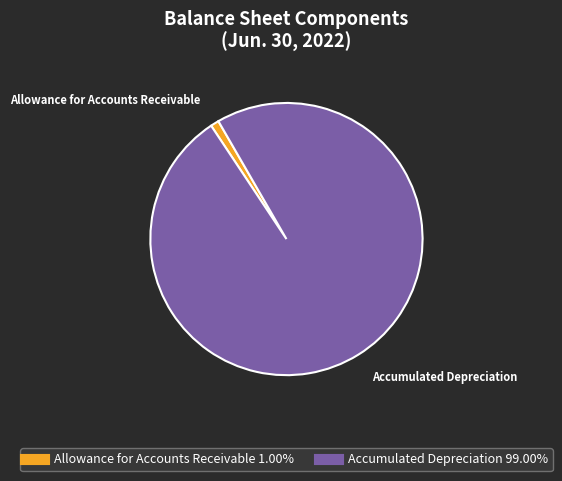

Which has a higher value, Accumulated Depreciation or Allowance for Accounts Receivable?

Accumulated Depreciation